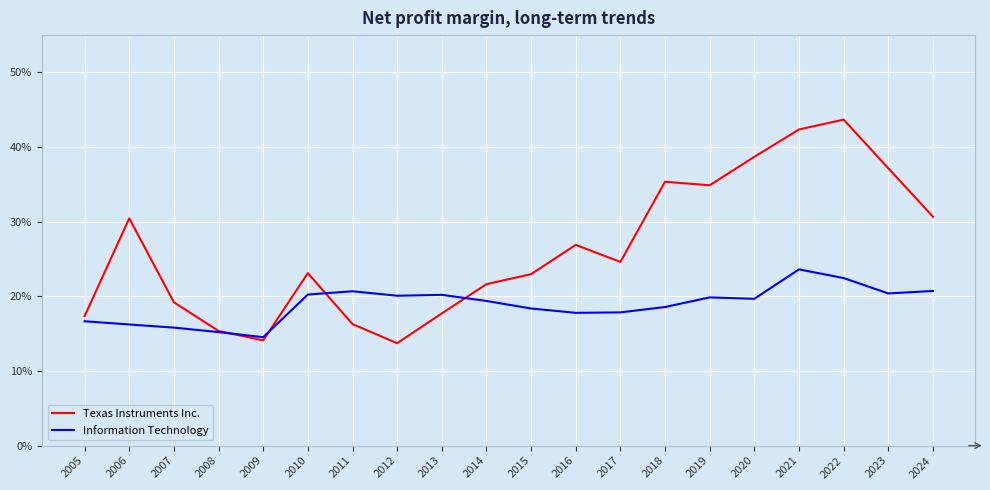

What is the greatest value displayed?

0.4